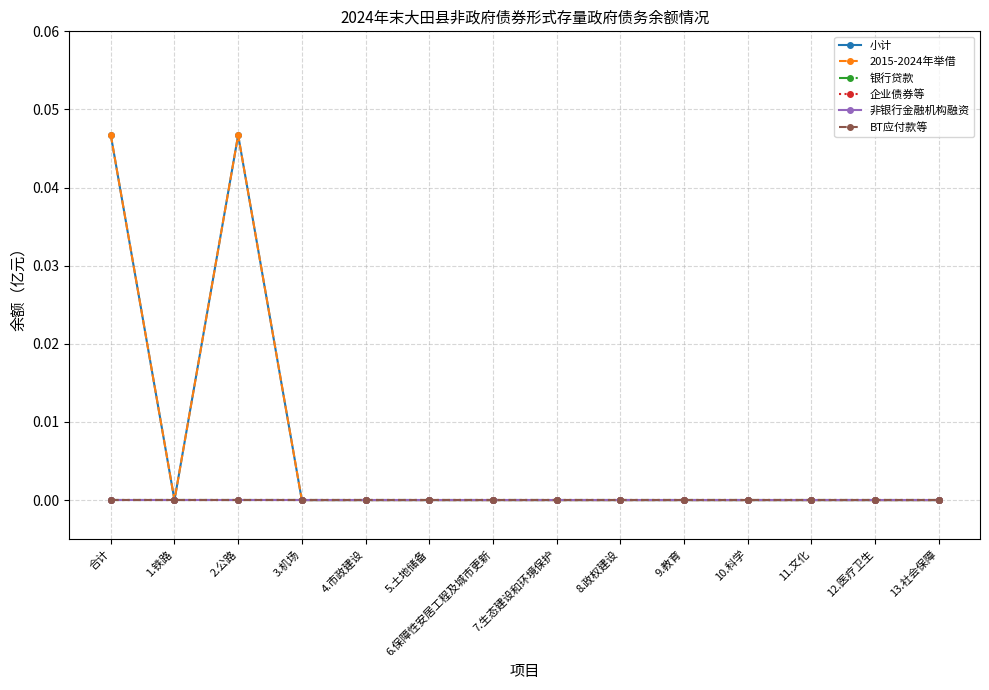

Which series has the largest total across all categories?

小计